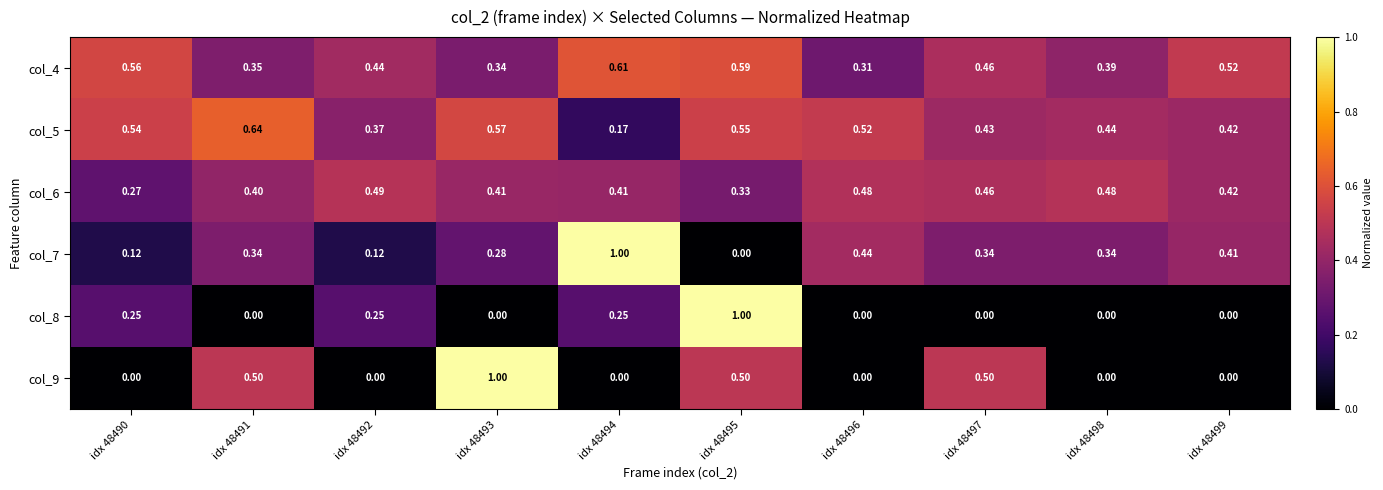

Which series changed the most between idx 48490 and idx 48496?

col_7